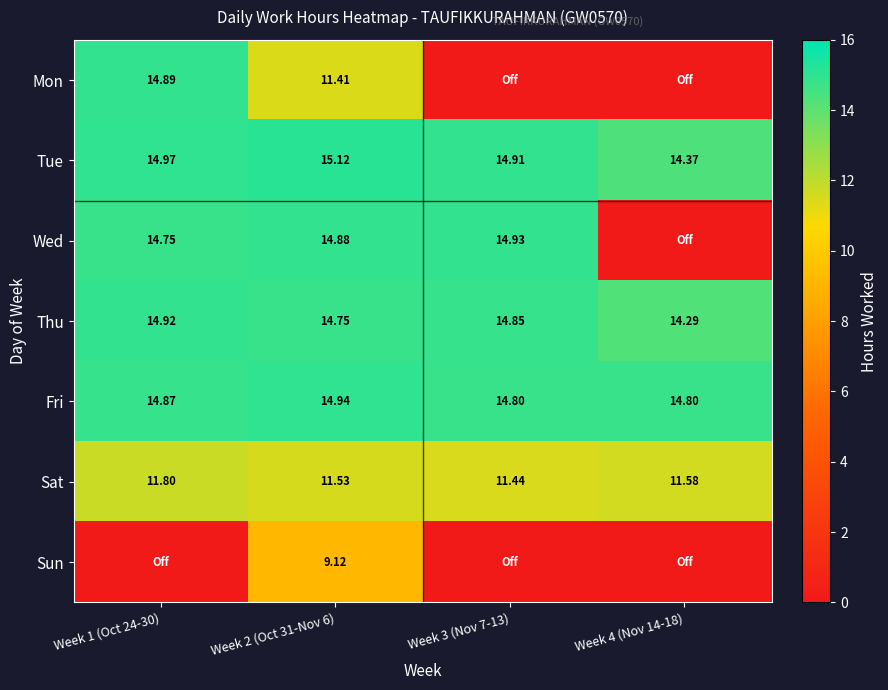

Between Week 2 (Oct 31-Nov 6) and Week 4 (Nov 14-18), which series saw the biggest shift?

Wed